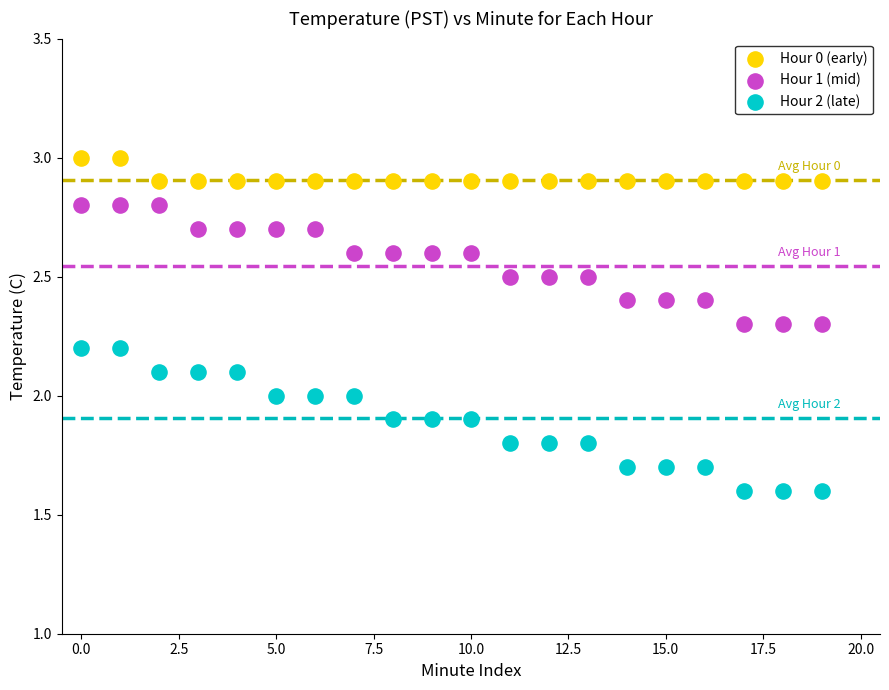

Across all data points, what is the range of Y values (max minus min)?

1.4